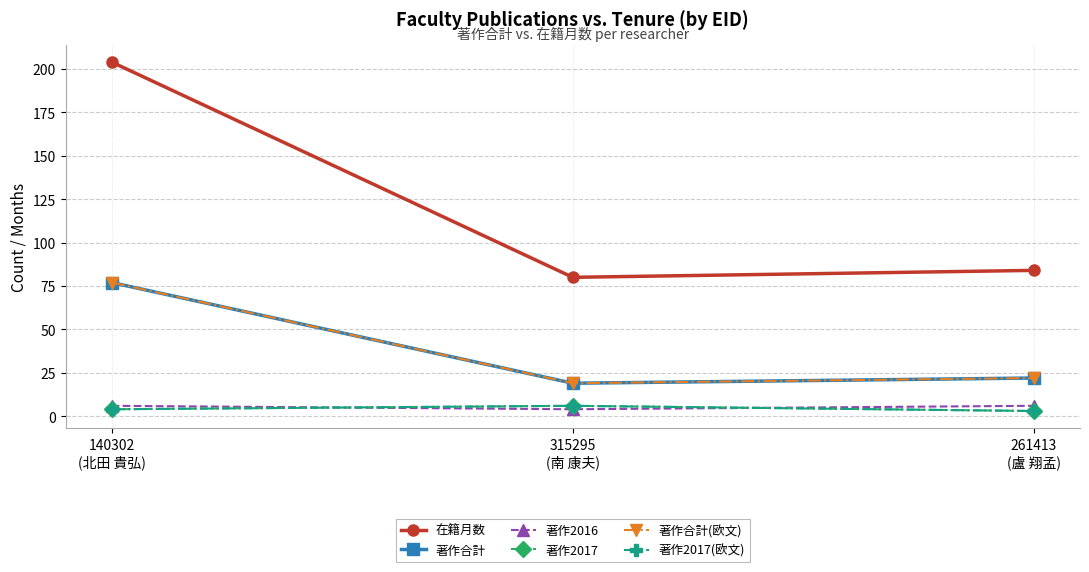

Between 140302
(北田 貴弘) and 261413
(盧 翔孟), which series saw the biggest shift?

在籍月数